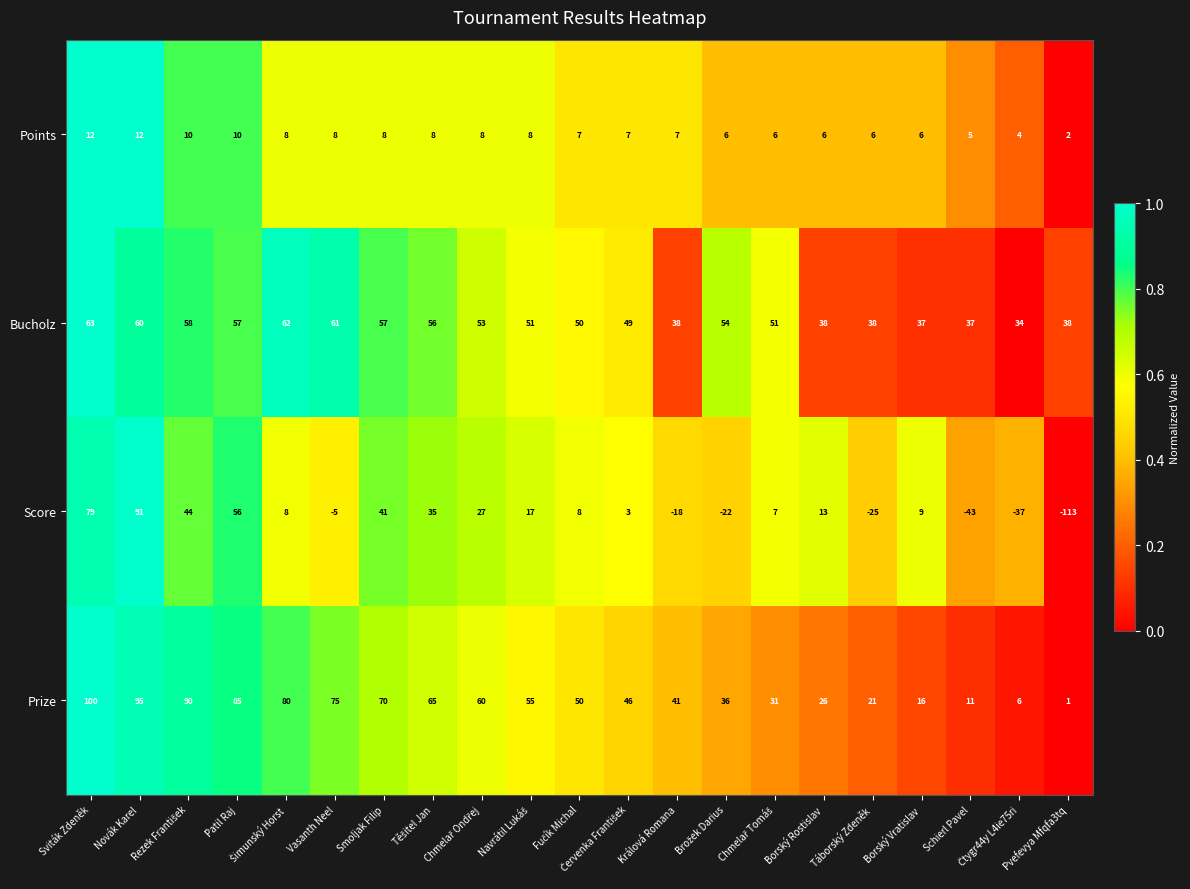

Which series has the largest total across all categories?

Prize